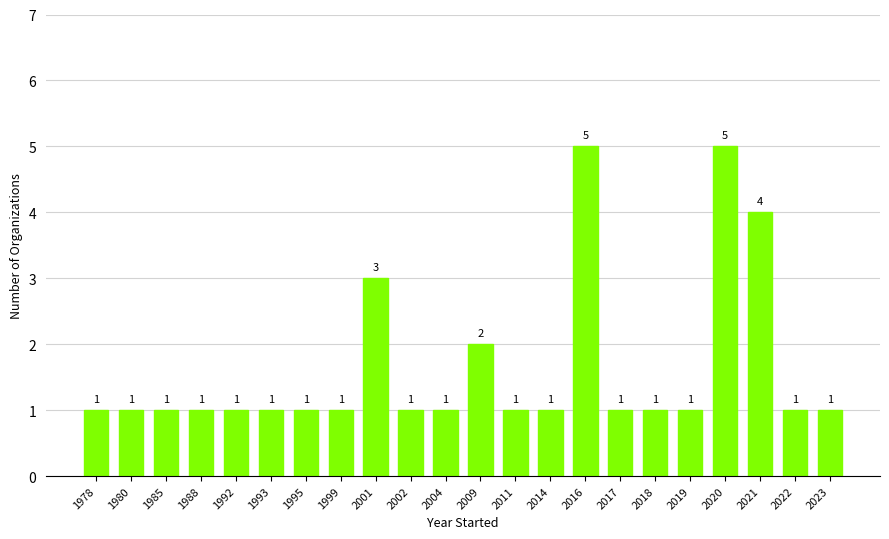

Is it true that the value at 2021 is 2?

False